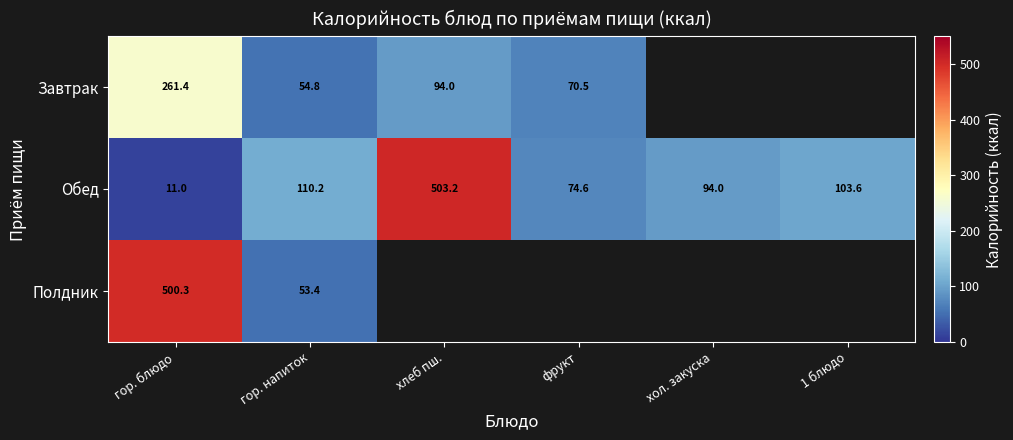

Is the value of Обед at хол. закуска greater than the value of Завтрак at фрукт?

Yes